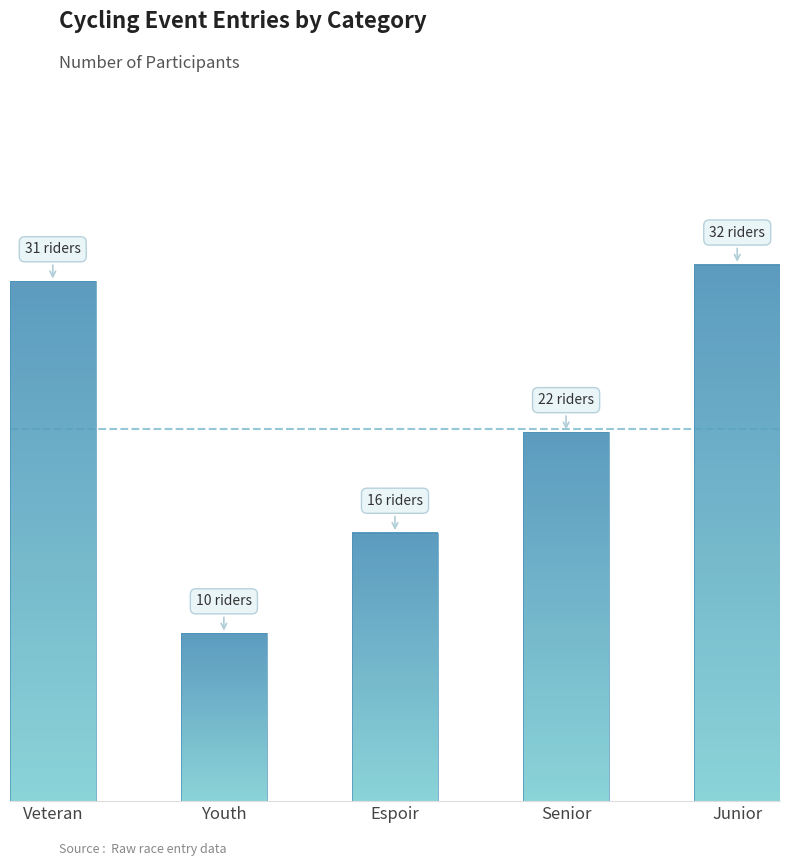

How many data points are less than 22?

2